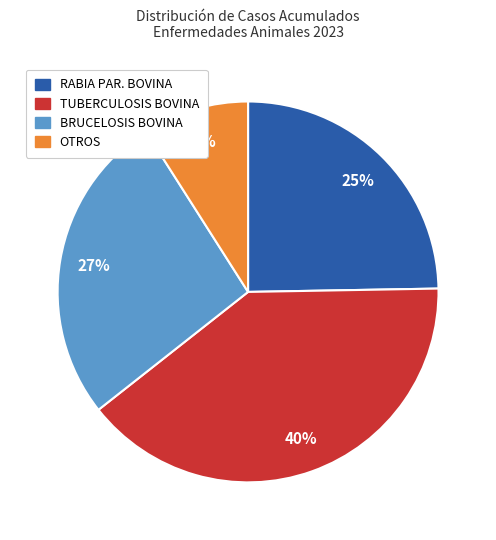

Does any single category account for the majority?

No